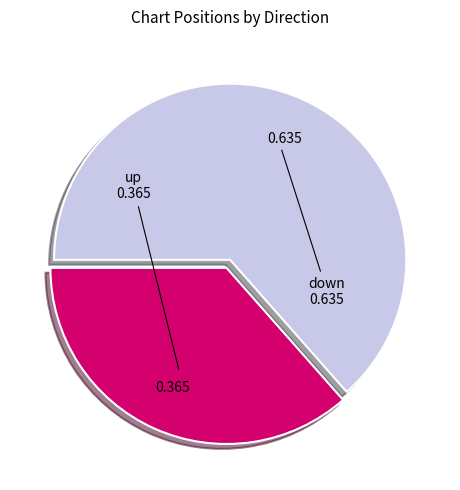

Is there a majority slice in this chart?

Yes